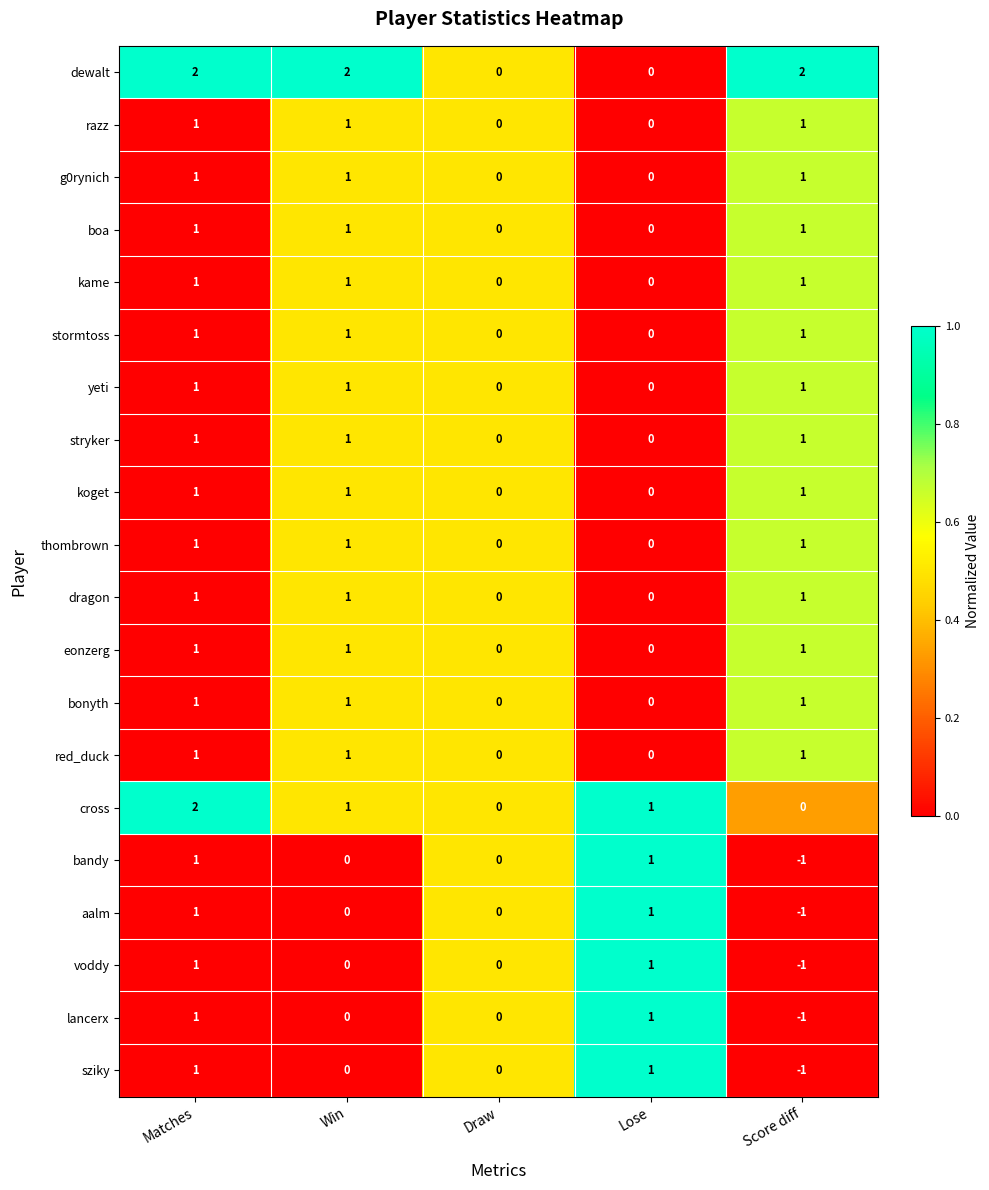

At which label does lancerx first exceed 0?

Matches